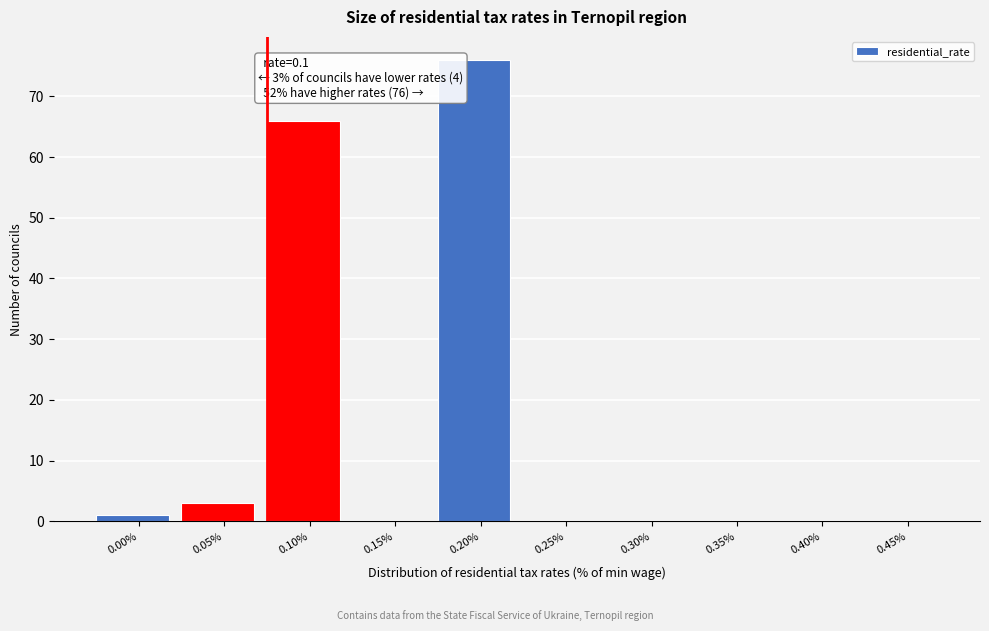

Which category has the highest value across all series?

0.20%